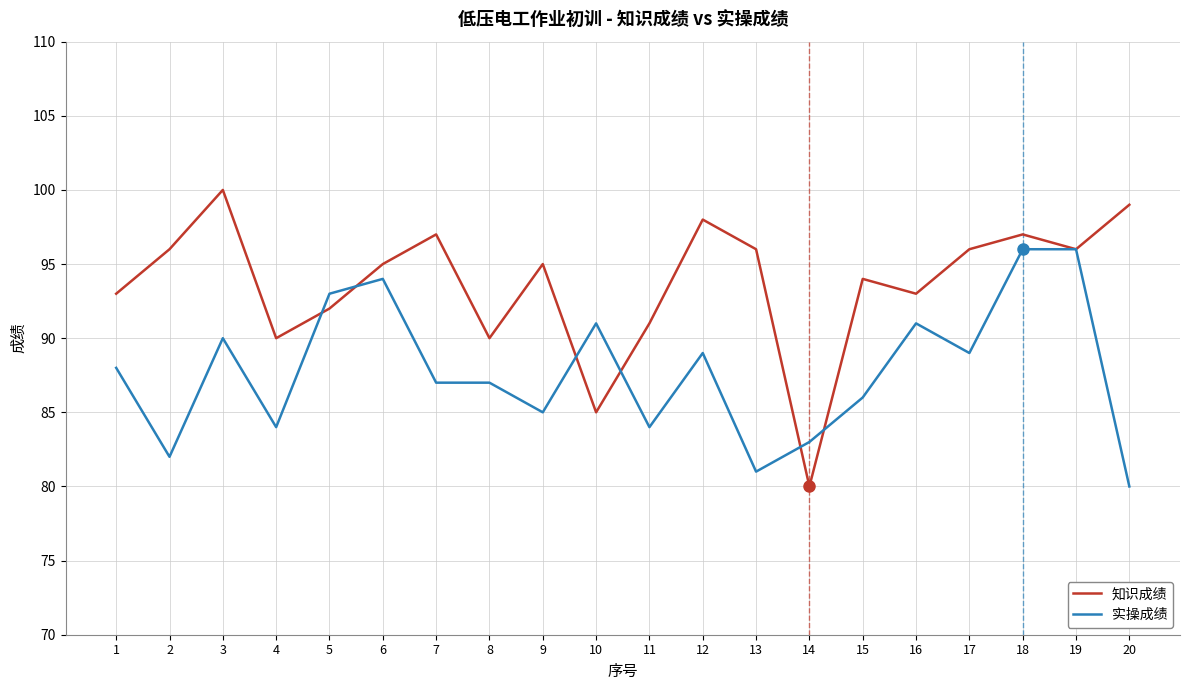

Reading left to right, transcribe all the data shown in this chart.

知识成绩: 1=93	2=96	3=100	4=90	5=92	6=95	7=97	8=90	9=95	10=85	11=91	12=98	13=96	14=80	15=94	16=93	17=96	18=97	19=96	20=99
实操成绩: 1=88	2=82	3=90	4=84	5=93	6=94	7=87	8=87	9=85	10=91	11=84	12=89	13=81	14=83	15=86	16=91	17=89	18=96	19=96	20=80